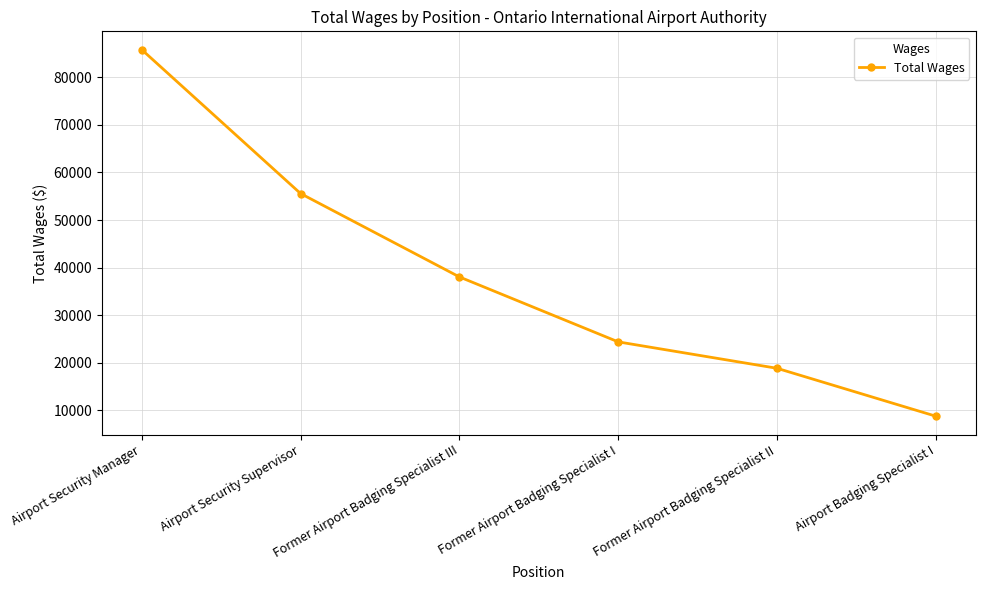

Reading left to right, what are all the values shown in this chart?

85784	55562	38044	24400	18850	8785